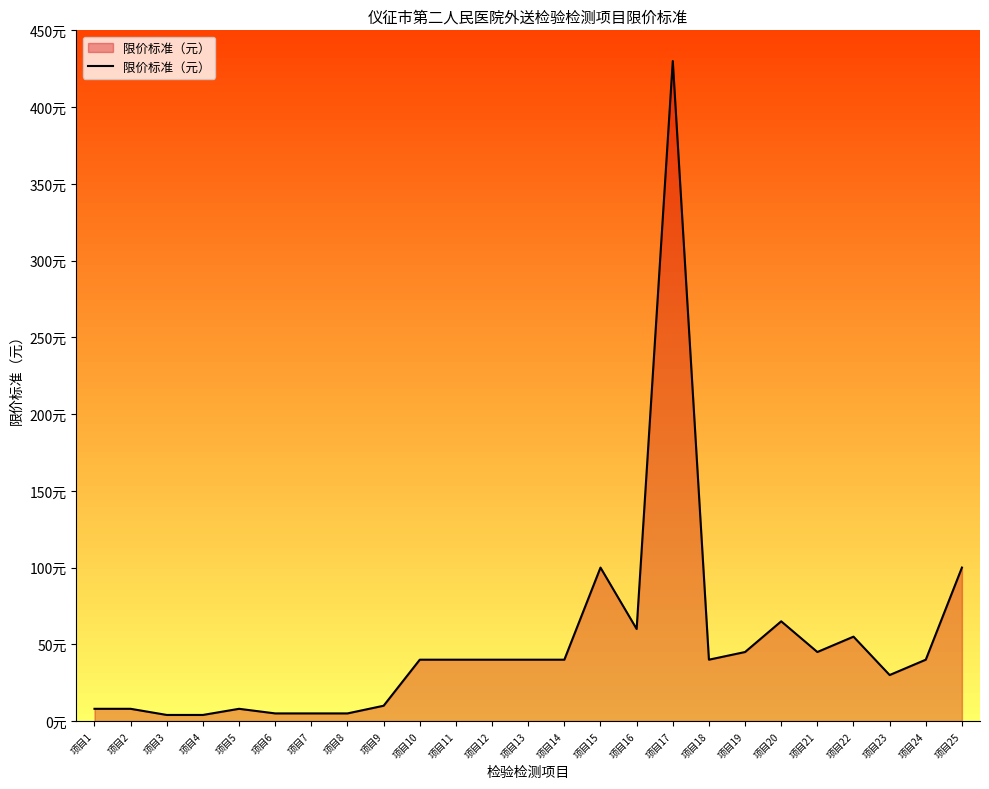

The chart shows a value of 5 at 项目7. True or false?

True